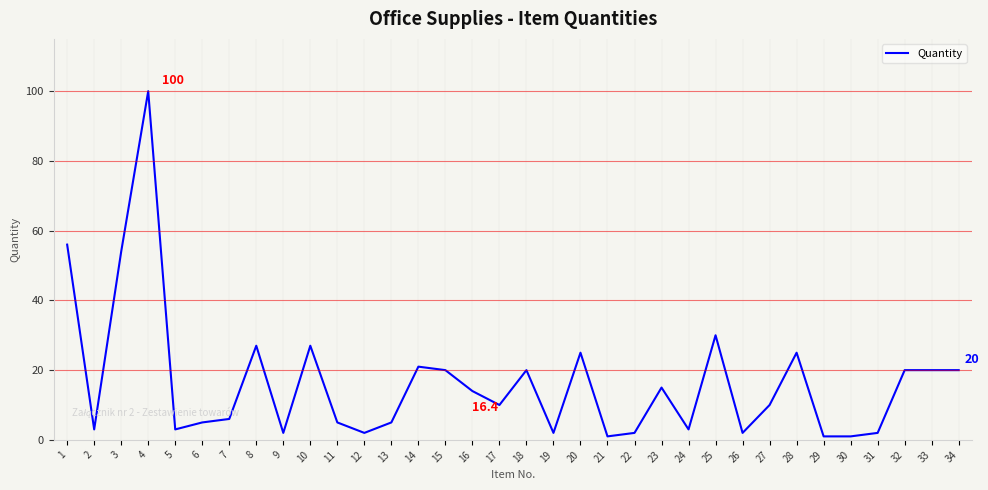

What is the change in value from 7 to 14?

+15